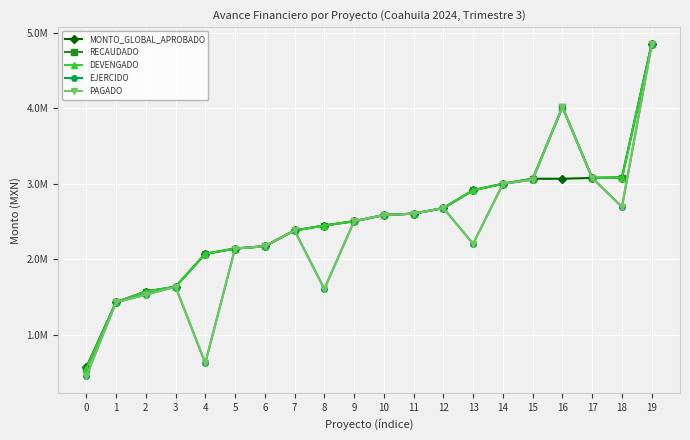

At which label does DEVENGADO first exceed 2583630?

10